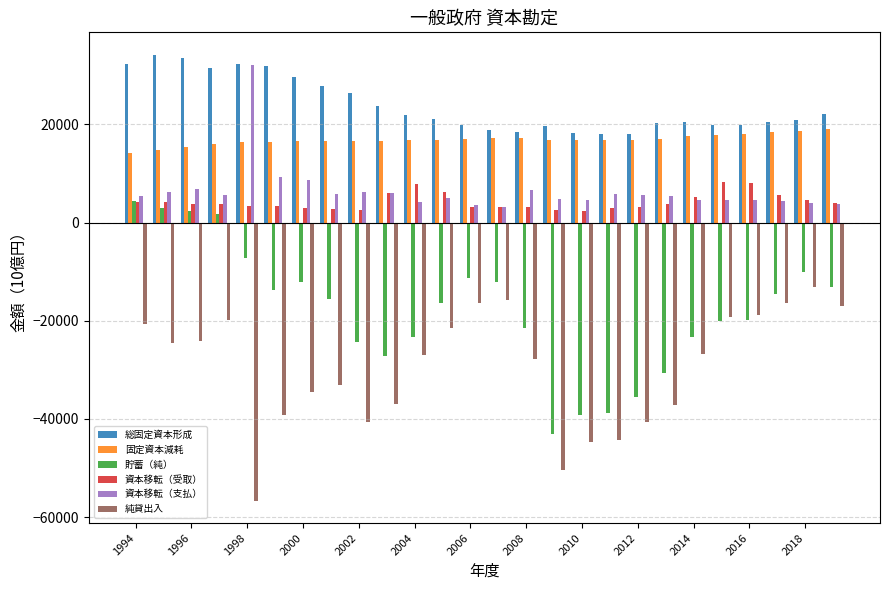

List the series in order of their peak value, highest first.

総固定資本形成, 資本移転（支払）, 固定資本減耗, 資本移転（受取）, 貯蓄（純）, 純貸出入